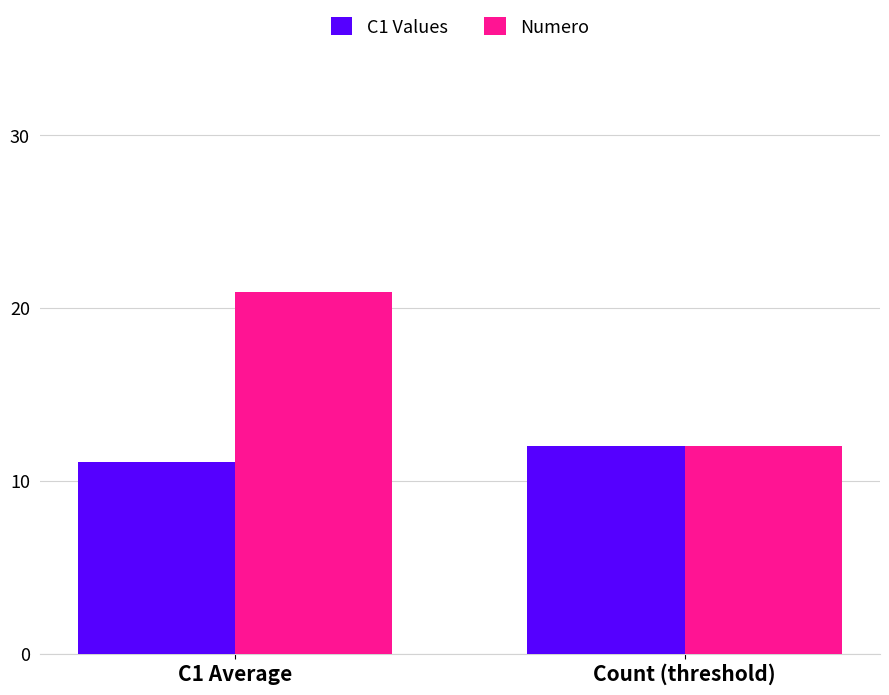

The C1 Values series shows 7.8 at Count (threshold). True or false?

False